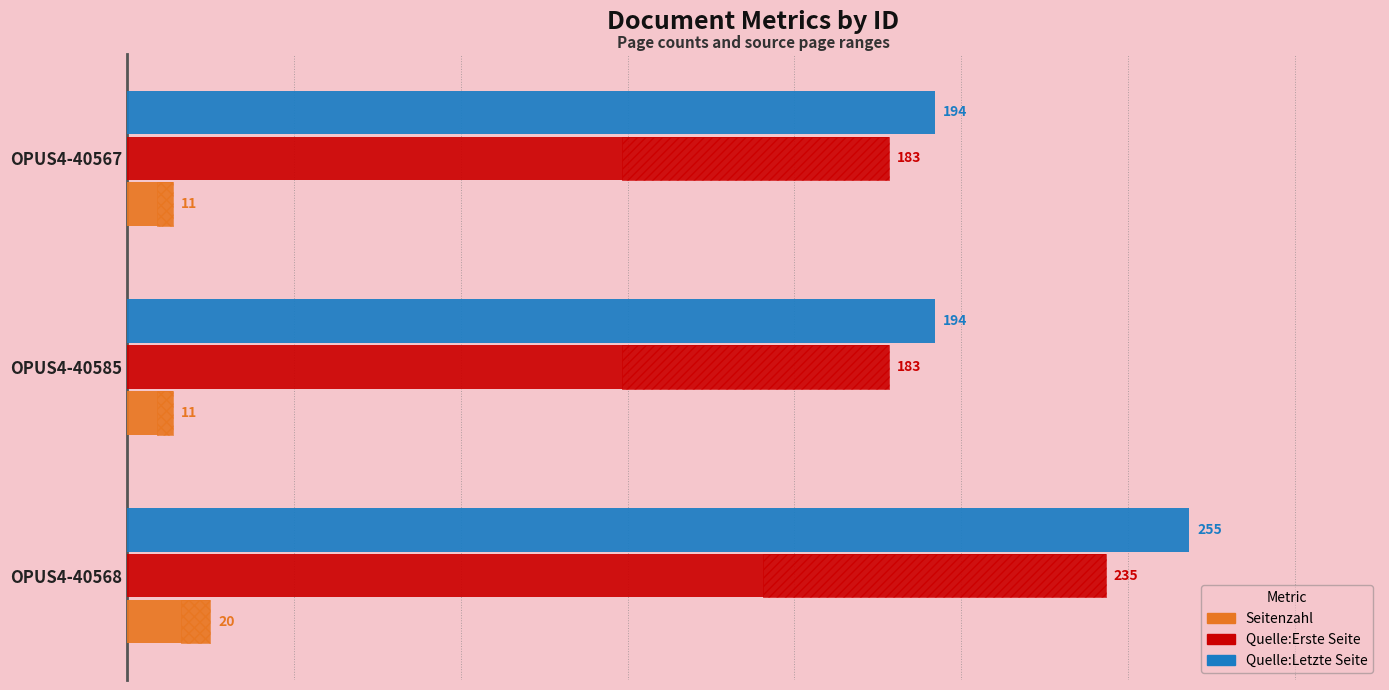

What is the maximum value for Seitenzahl?

20